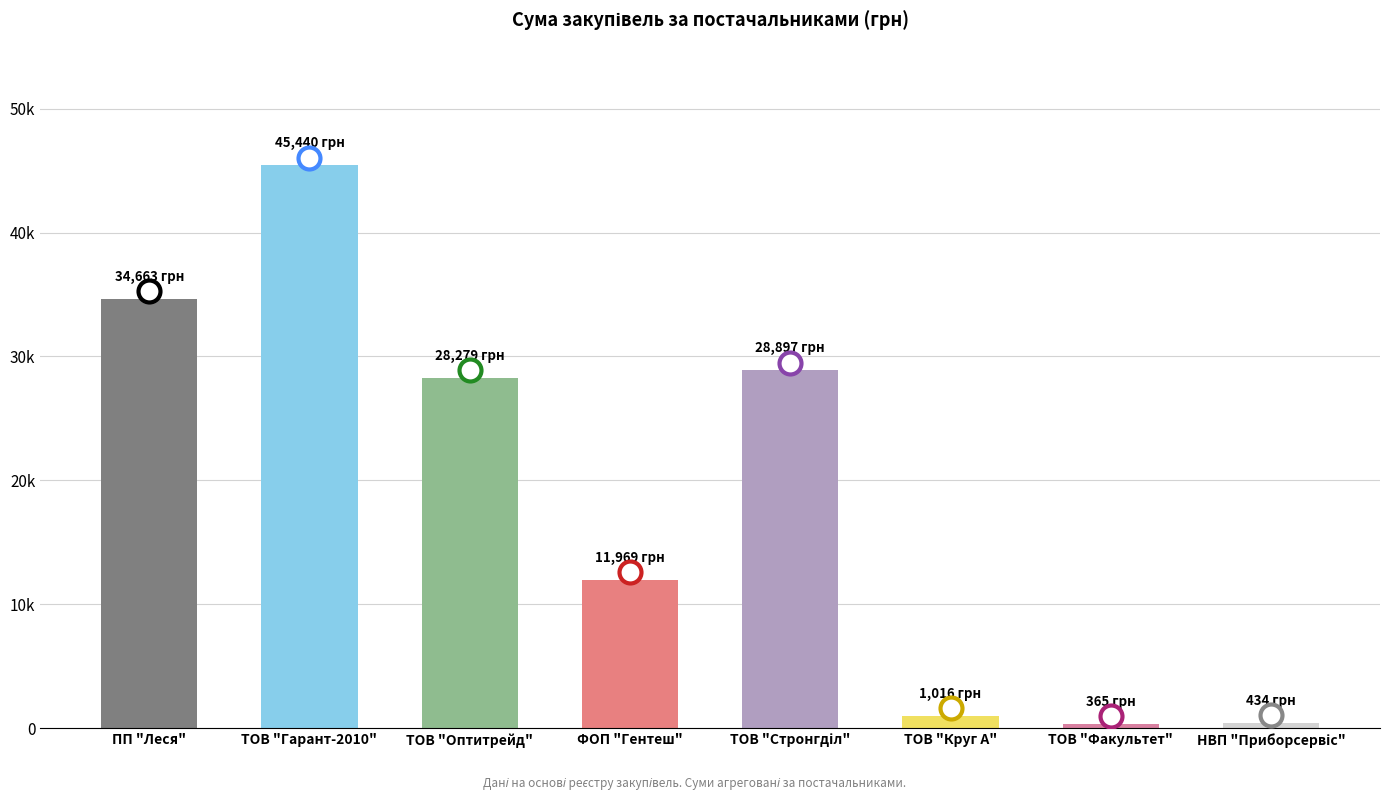

What is the change in value from ФОП "Гентеш" to НВП "Приборсервіс"?

-11535.1